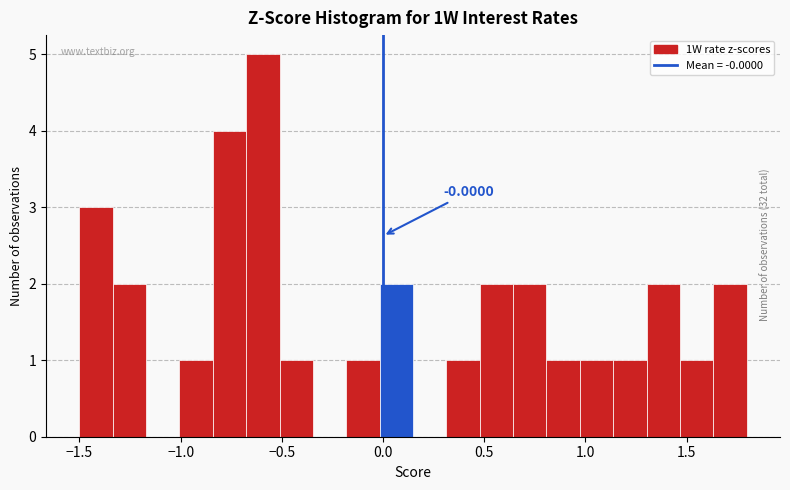

Around what value on the x-axis is the tallest bar? Give the approximate position of its centre, as read against the axis.

-0.60